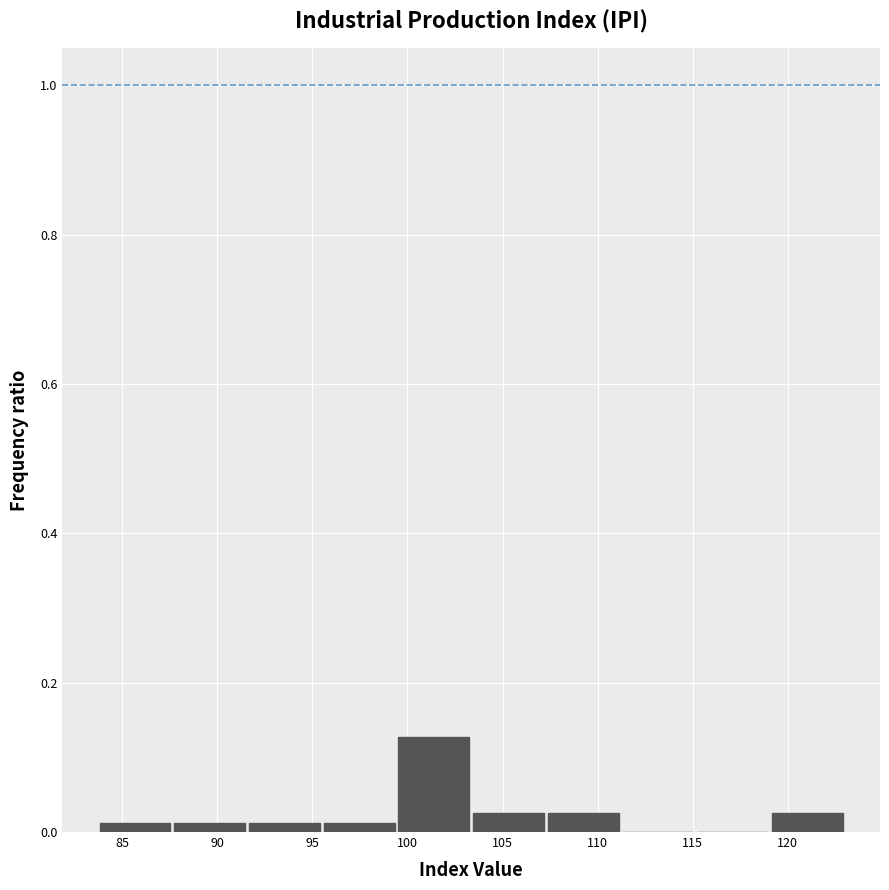

Reading left to right, transcribe this chart: for each bar, give the range it covers on the x-axis and its height. Neither the bar edges nor the heights are printed on the chart, so give them approximately, as read against the axes.

84.0 to 87.5: under 0.02
87.5 to 91.5: under 0.02
91.5 to 95.5: under 0.02
95.5 to 99.5: under 0.02
99.5 to 103.5: 0.12
103.5 to 107.5: 0.02
107.5 to 111.5: 0.02
111.5 to 115.0: 0
115.0 to 119.0: 0
119.0 to 123.0: 0.02